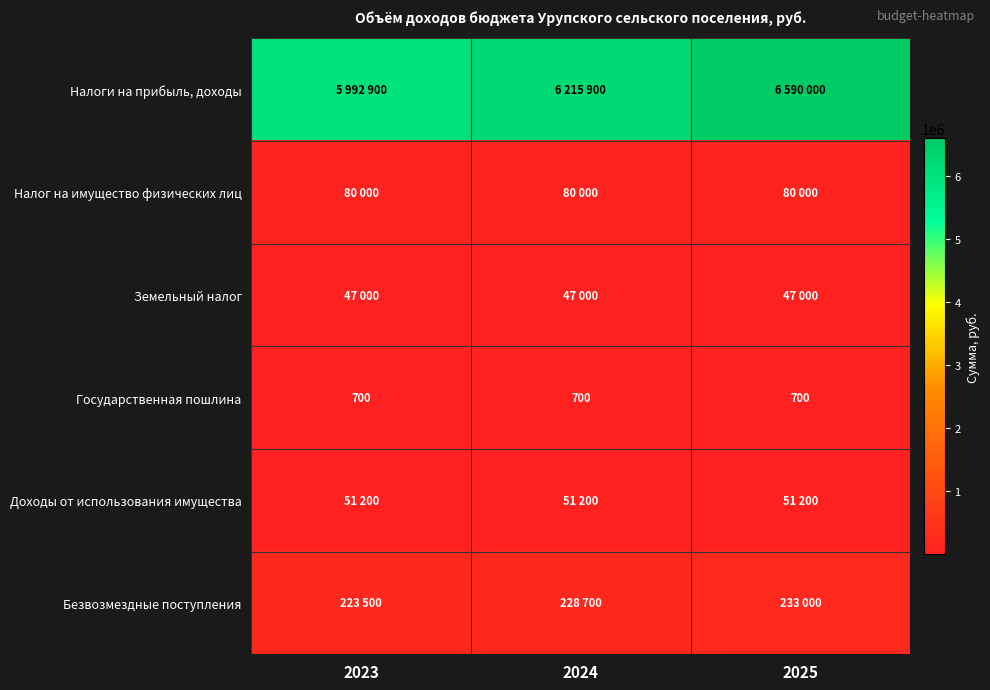

What is the sum of all Доходы от использования имущества values?

153600